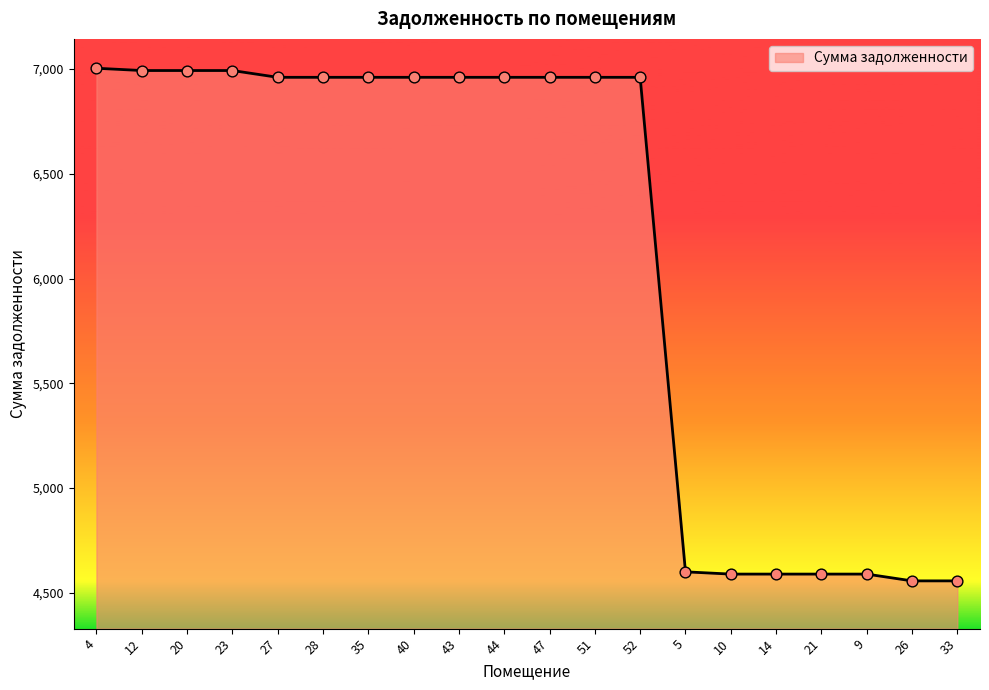

What is the change in value from 51 to 9?

-2370.7